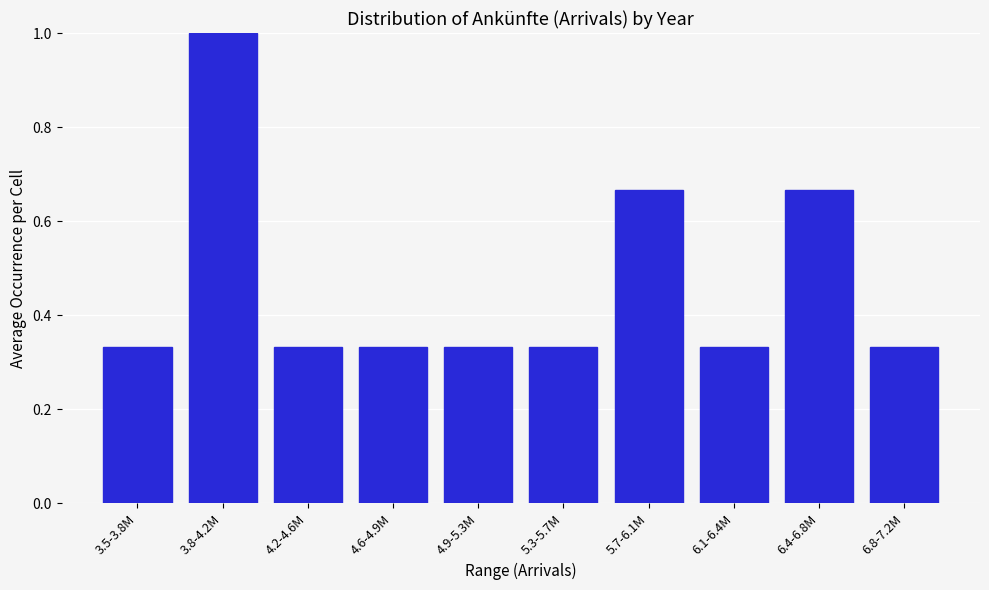

The value at 4.6-4.9M is 0.1. True or false?

False